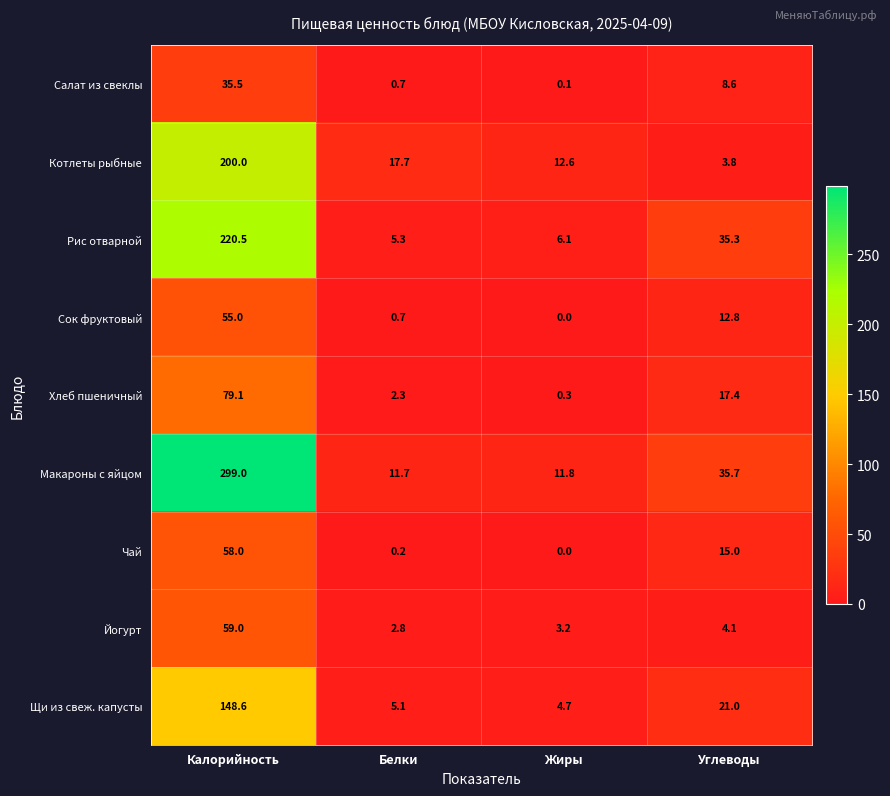

What is the difference between the maximum and minimum values in the Йогурт series?

56.2